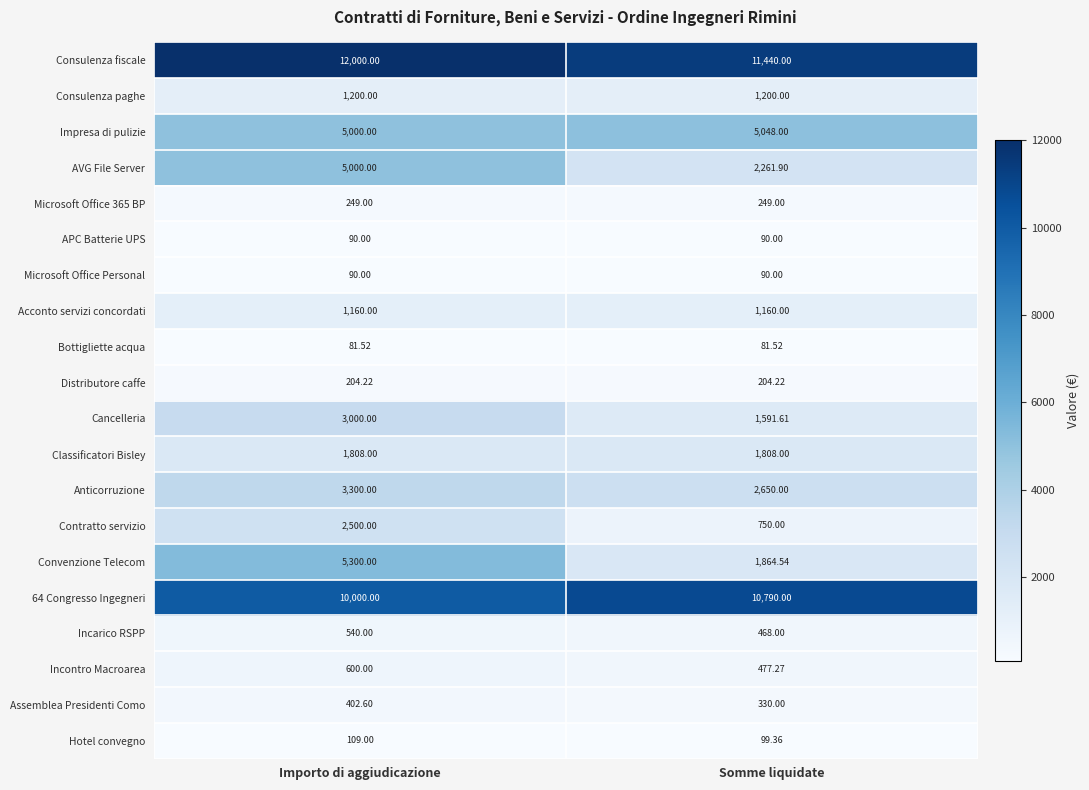

Is the value of Convenzione Telecom at Somme liquidate greater than the value of AVG File Server at Importo di aggiudicazione?

No